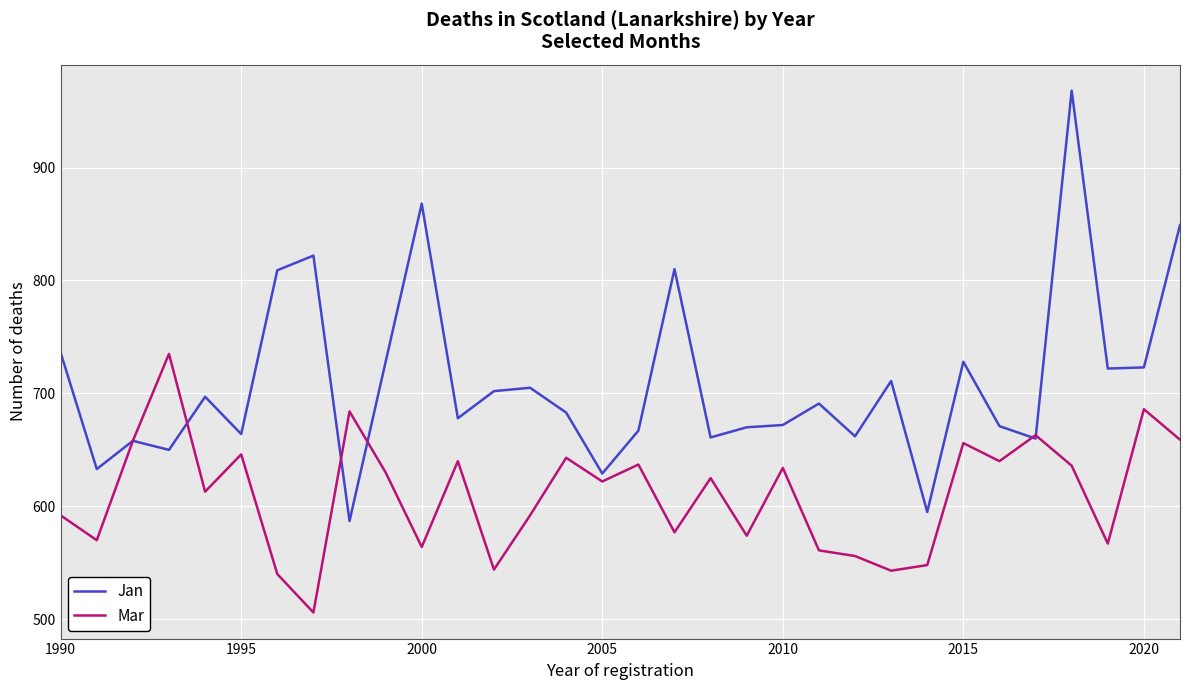

What is the lowest value of the Mar series?

506